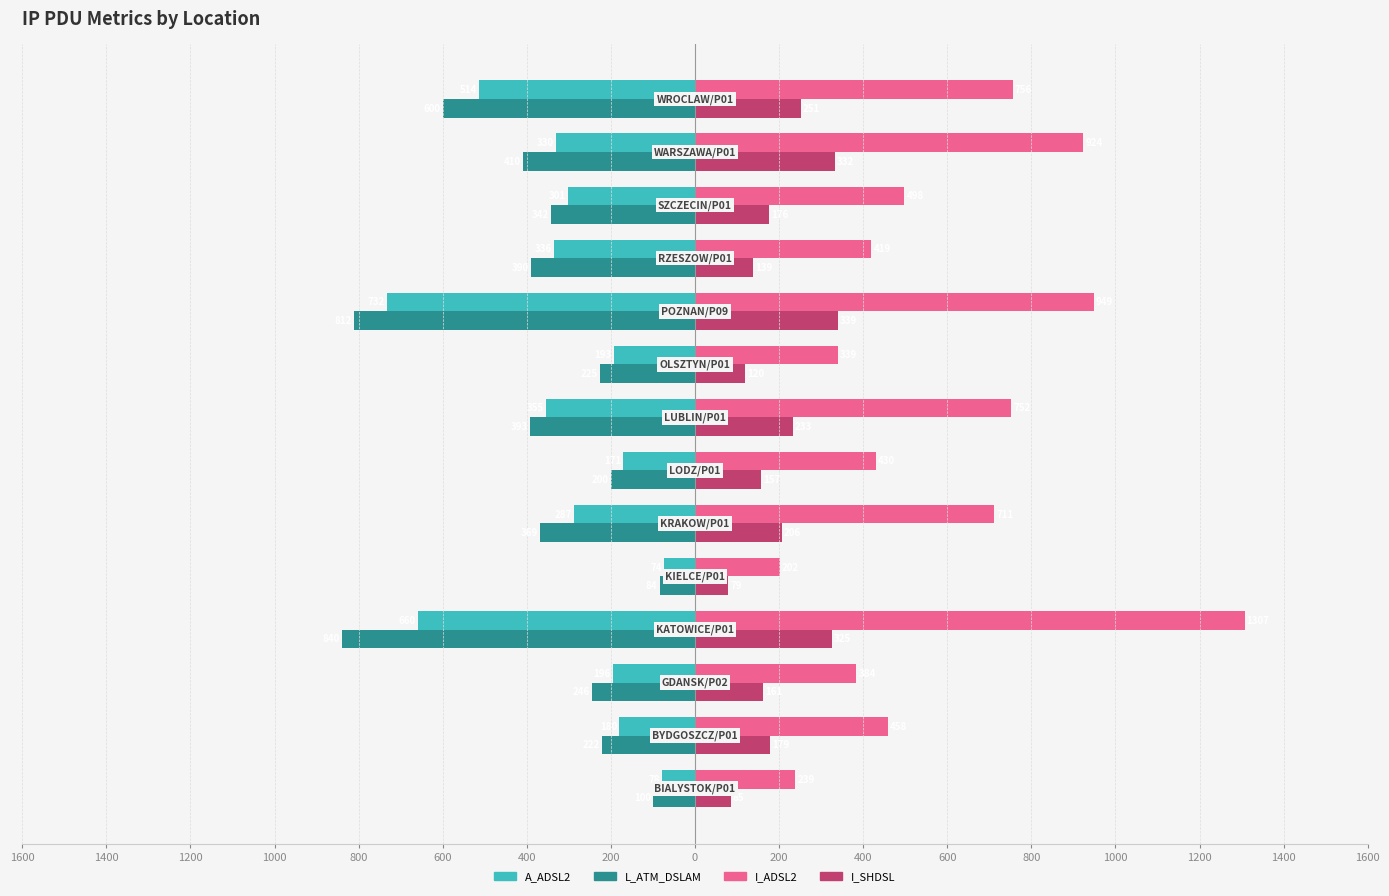

What are all the series names shown in the legend?

A_ADSL2, L_ATM_DSLAM, I_ADSL2, I_SHDSL